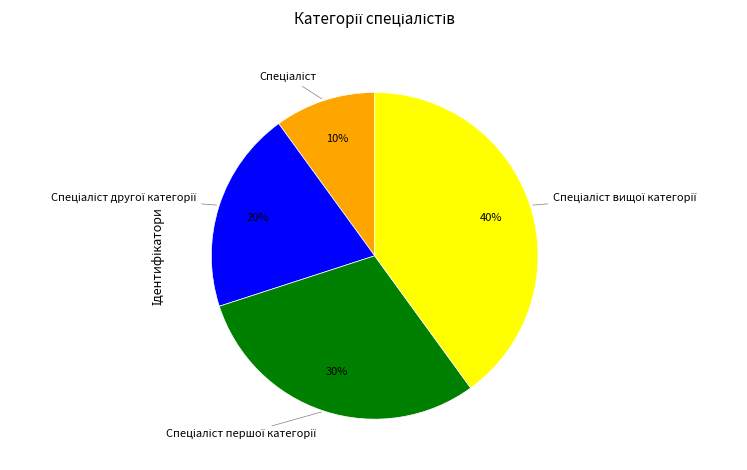

To the nearest percent, what is the average slice percentage?

25%